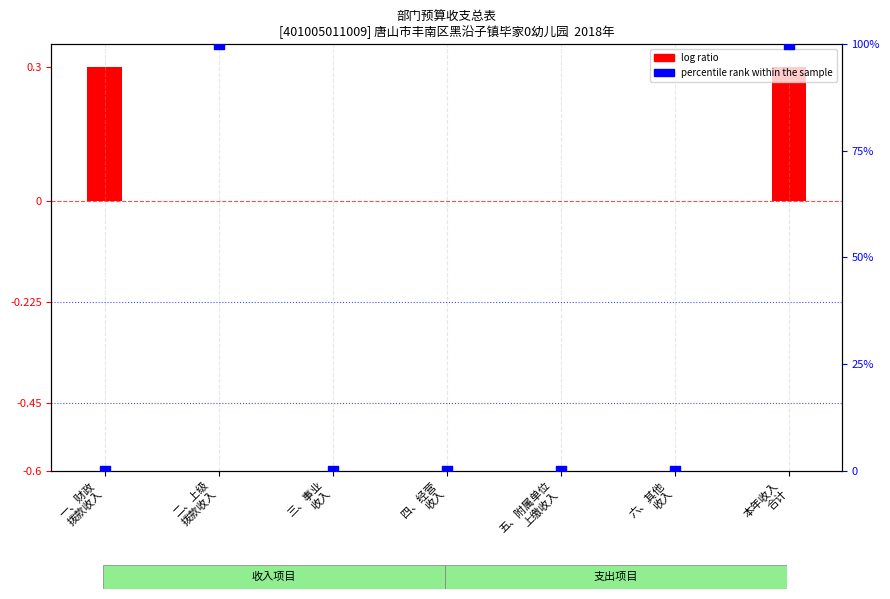

Which has a higher value, 四、经营
收入 or 本年收入
合计?

本年收入
合计